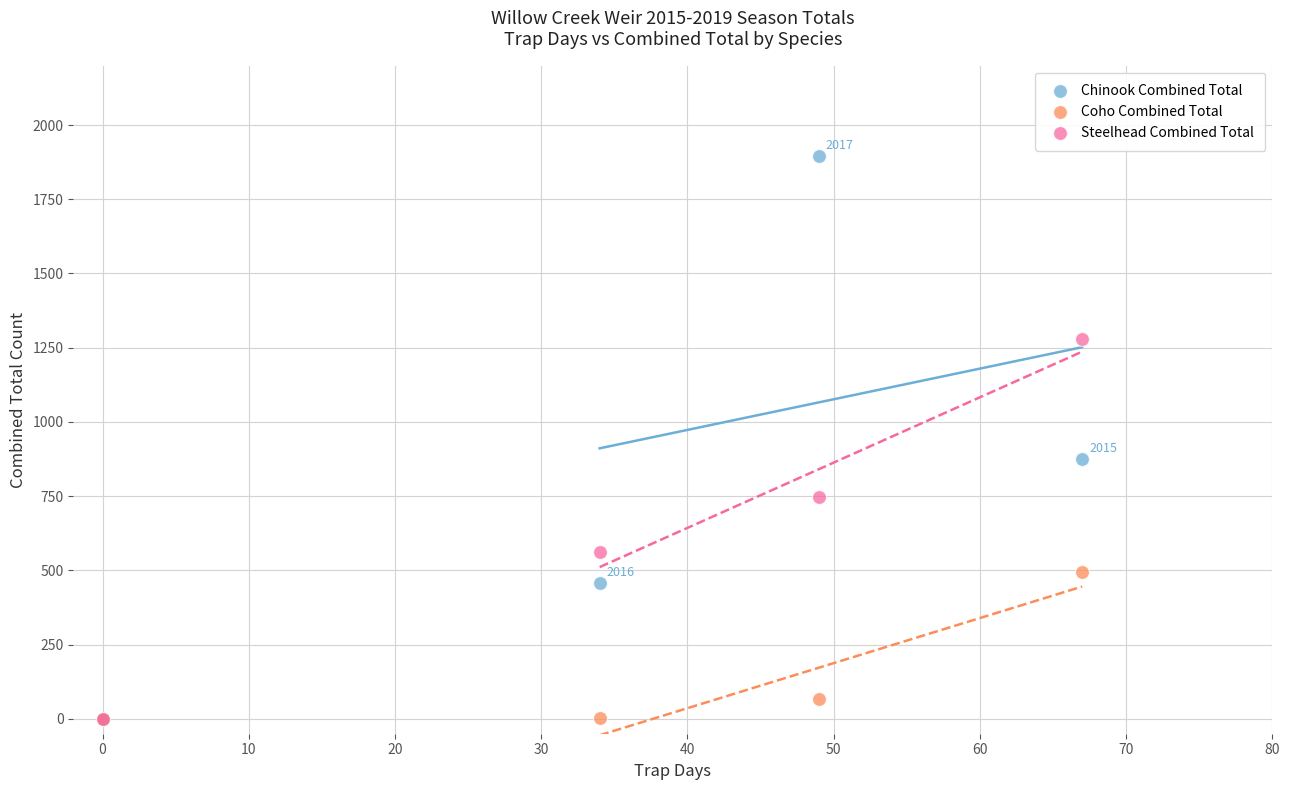

Across all series, what Y value is closest to 947?

875